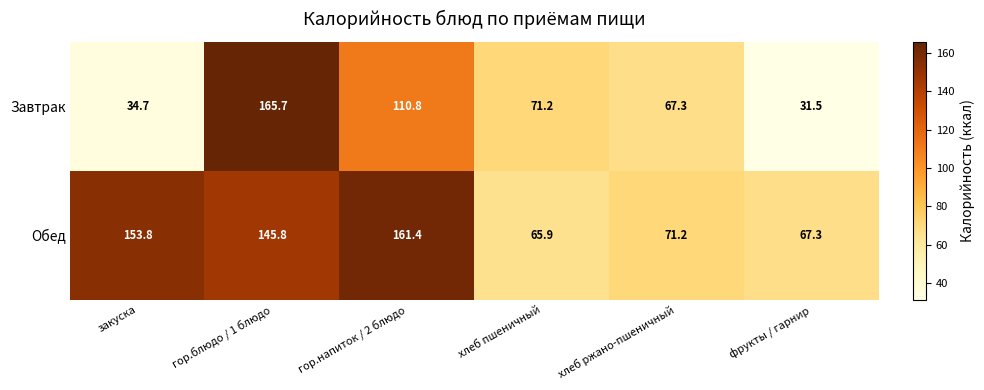

Reading left to right, list all the values displayed in this chart.

Завтрак: 34.7	165.7	110.8	71.2	67.3	31.5
Обед: 153.8	145.8	161.4	65.9	71.2	67.3